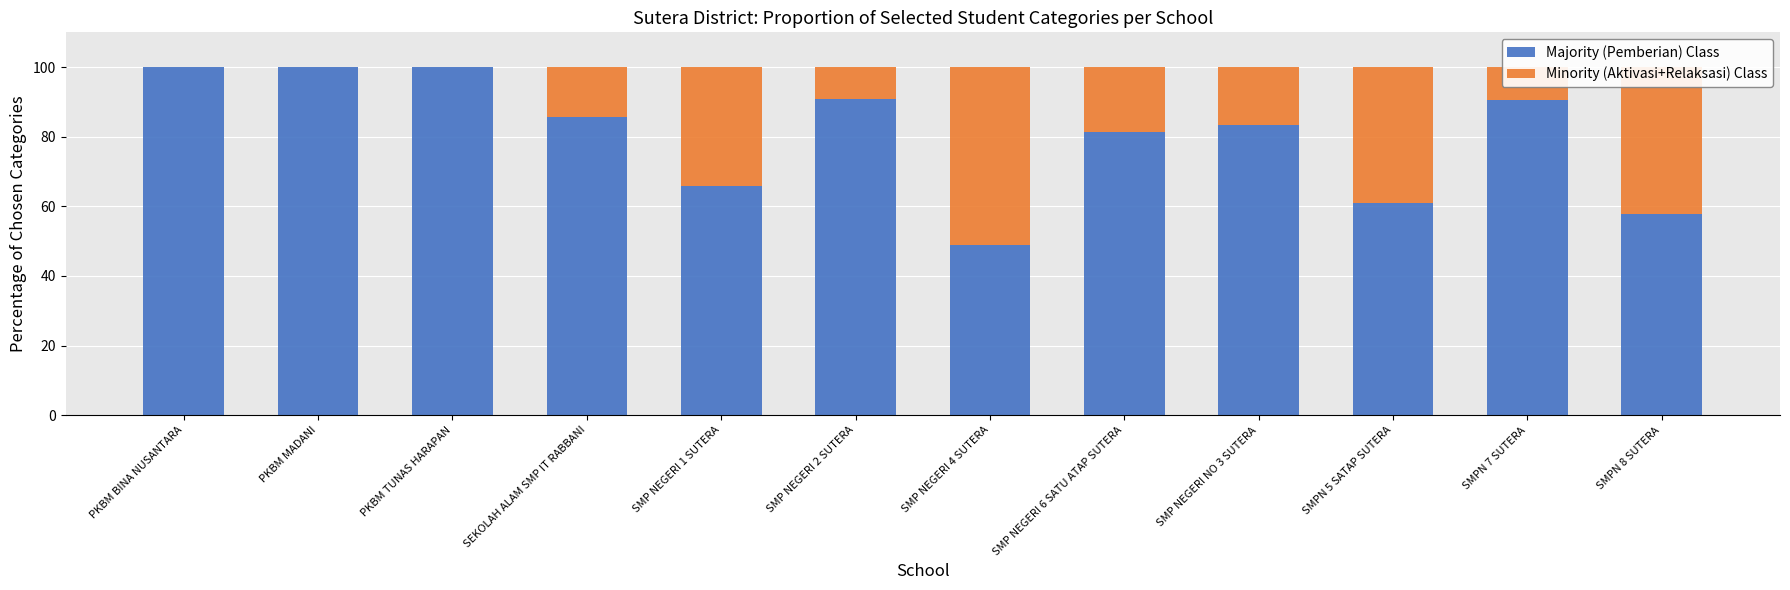

What are all the series names shown in the legend?

Majority (Pemberian) Class, Minority (Aktivasi+Relaksasi) Class